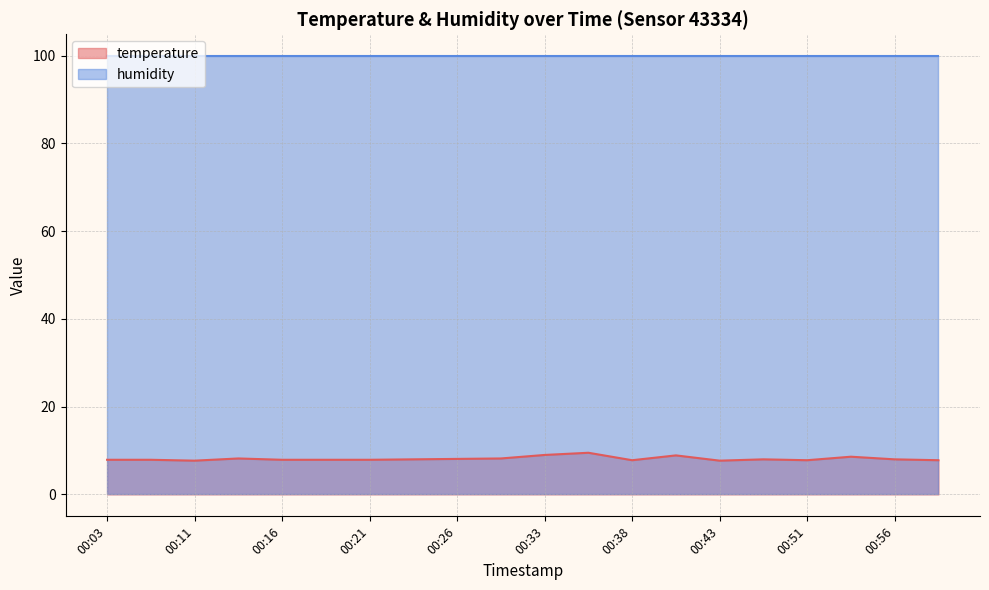

True or false: the data shows 2.1 at 00:18.

False